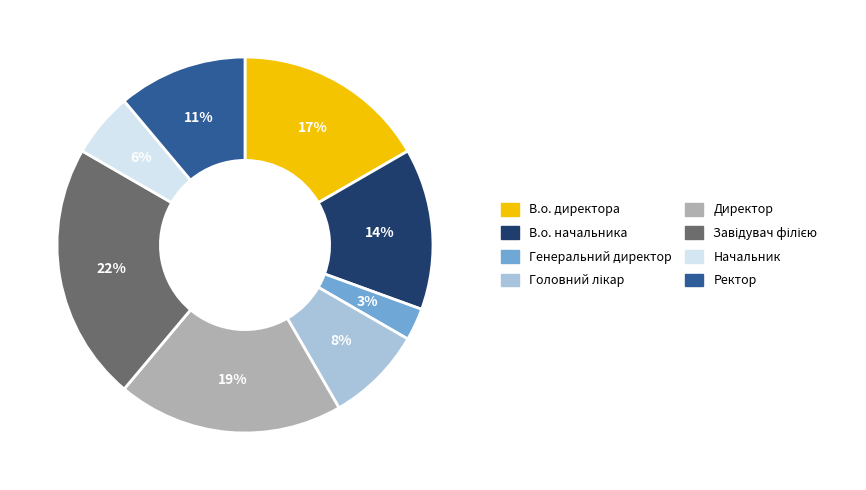

Which category has the smallest portion of the pie?

Генеральний директор